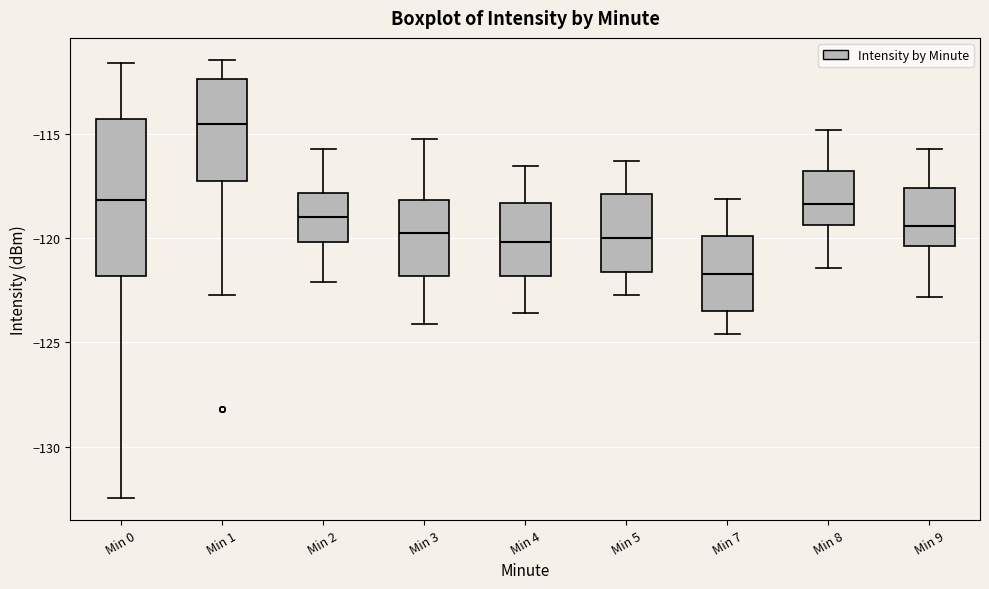

Reading left to right, read every box against the y-axis: the position of its median line, the range the box covers, and the ends of its whiskers. The values are not printed on the chart, so give them approximately, as read against the axis.

Min 0: median -118.0, box -122.0 to -114.0, whiskers -132.5 to -111.5
Min 1: median -114.5, box -117.0 to -112.5, whiskers -122.5 to -111.5
Min 2: median -119.0, box -120.0 to -118.0, whiskers -122.0 to -115.5
Min 3: median -119.5, box -122.0 to -118.0, whiskers -124.0 to -115.0
Min 4: median -120.0, box -122.0 to -118.5, whiskers -123.5 to -116.5
Min 5: median -120.0, box -121.5 to -118.0, whiskers -122.5 to -116.5
Min 7: median -121.5, box -123.5 to -120.0, whiskers -124.5 to -118.0
Min 8: median -118.5, box -119.5 to -116.5, whiskers -121.5 to -115.0
Min 9: median -119.5, box -120.5 to -117.5, whiskers -123.0 to -115.5